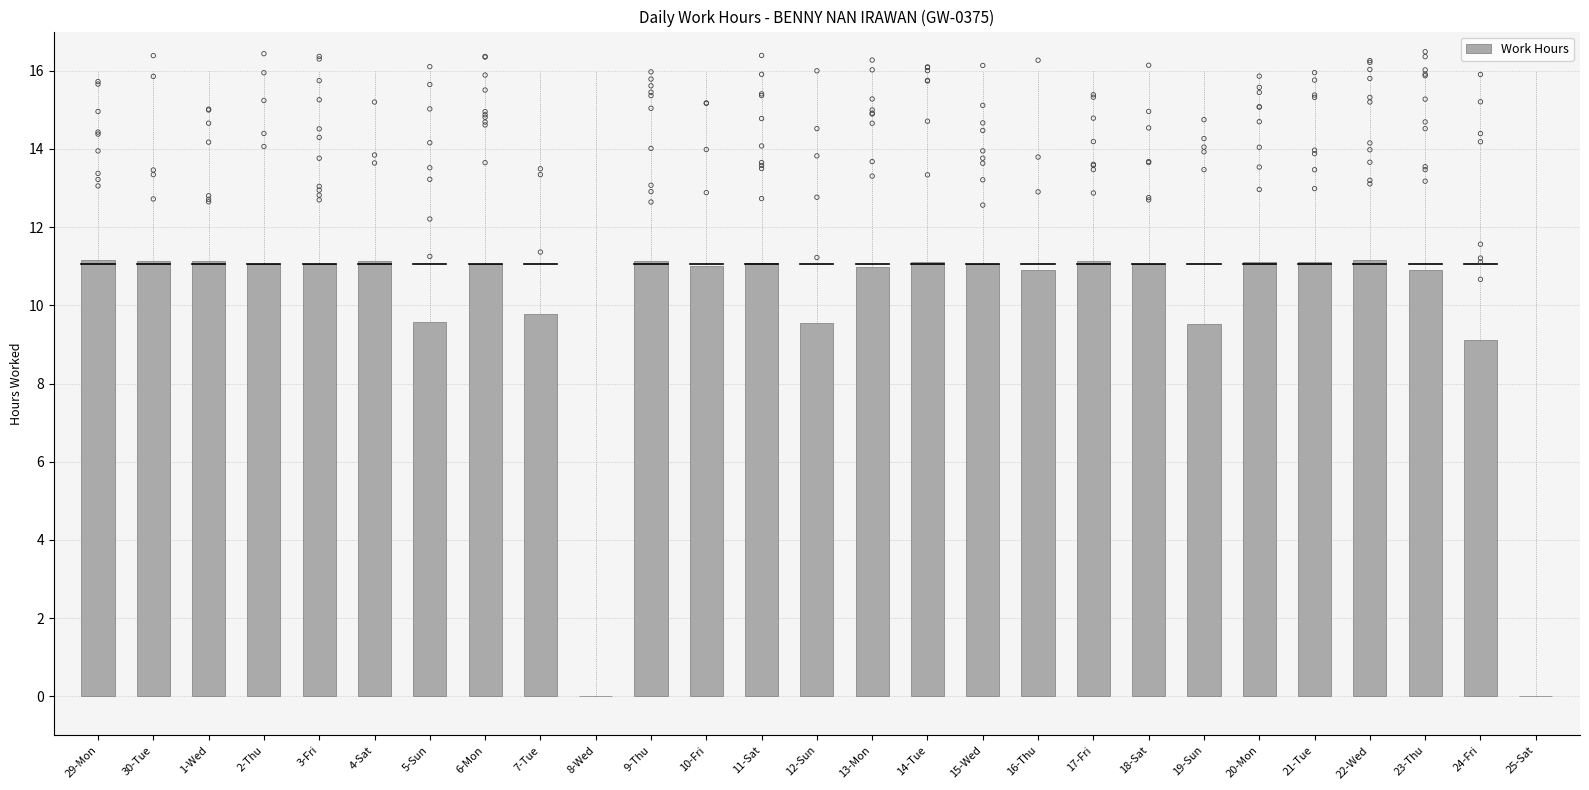

Which has a higher value, 25-Sat or 22-Wed?

22-Wed